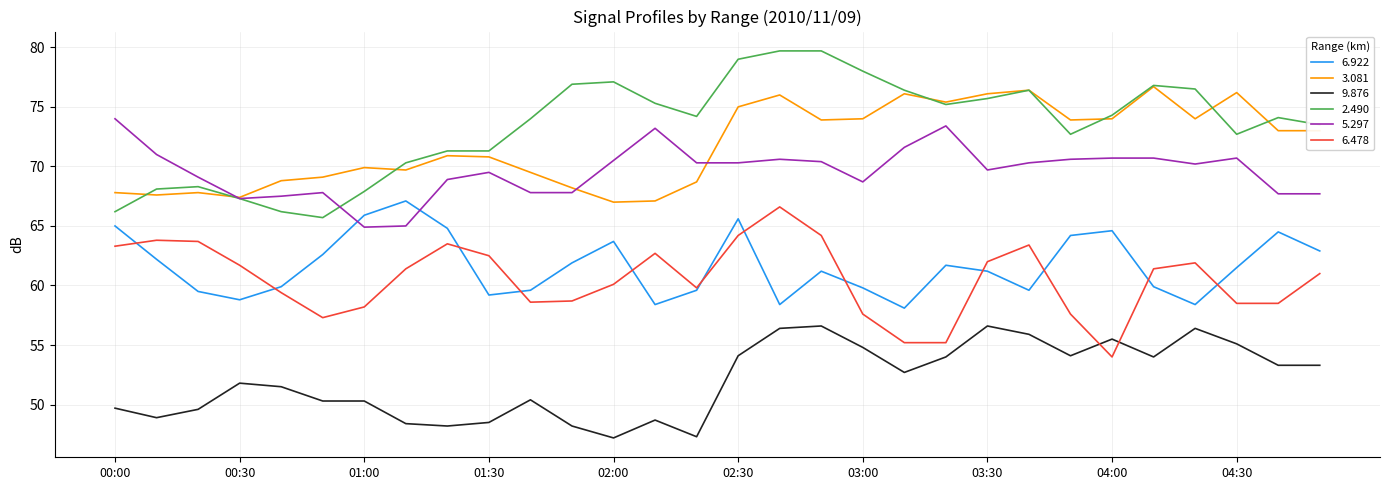

True or false: 6.922 and 9.876 intersect in this chart.

False